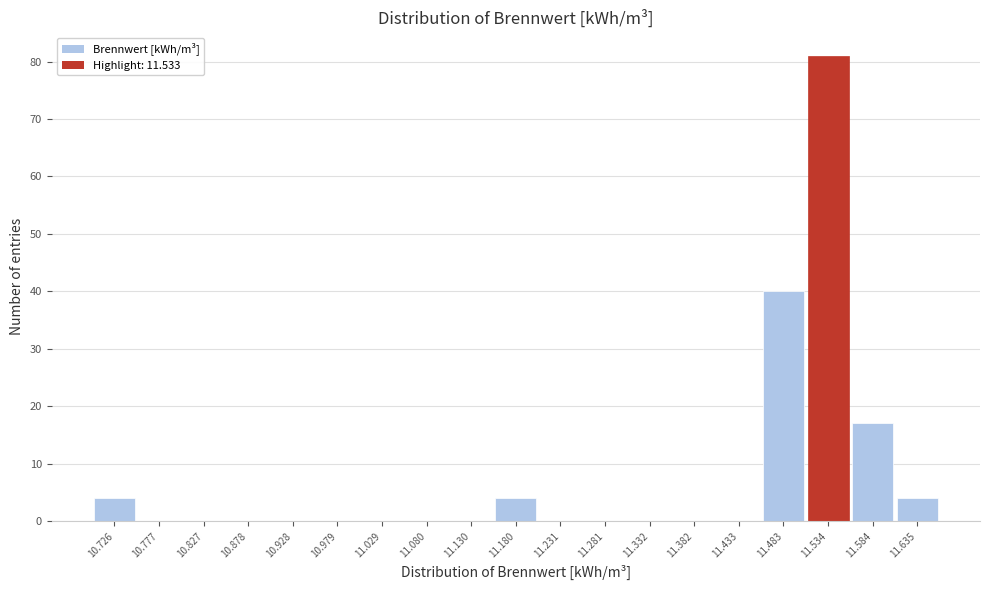

Reading left to right, transcribe this chart: for each bar, give the range it covers on the x-axis and its height. Neither the bar edges nor the heights are printed on the chart, so give them approximately, as read against the axes.

10.70 to 10.75: 4
10.75 to 10.80: 0
10.80 to 10.85: 0
10.85 to 10.90: 0
10.90 to 10.95: 0
10.95 to 11.00: 0
11.00 to 11.05: 0
11.05 to 11.10: 0
11.10 to 11.16: 0
11.16 to 11.21: 4
11.21 to 11.26: 0
11.26 to 11.31: 0
11.31 to 11.36: 0
11.36 to 11.41: 0
11.41 to 11.46: 0
11.46 to 11.51: 40
11.51 to 11.56: 81
11.56 to 11.61: 17
11.61 to 11.66: 4